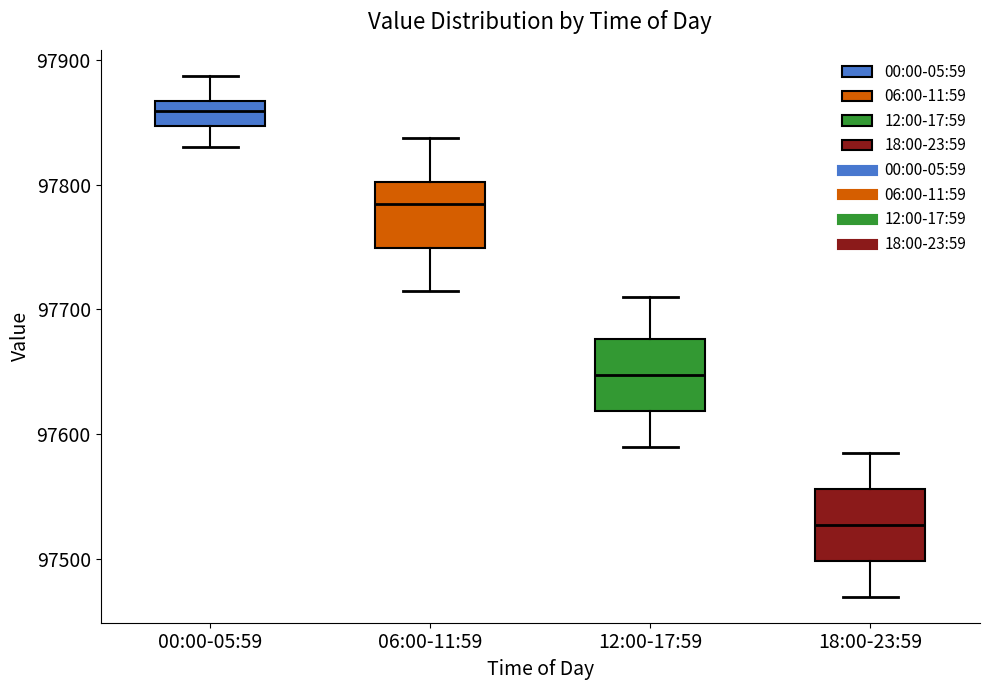

Reading left to right, read every box against the y-axis: the position of its median line, the range the box covers, and the ends of its whiskers. The values are not printed on the chart, so give them approximately, as read against the axis.

00:00-05:59: median 97860, box 97850 to 97870, whiskers 97830 to 97890
06:00-11:59: median 97780, box 97750 to 97800, whiskers 97720 to 97840
12:00-17:59: median 97650, box 97620 to 97680, whiskers 97590 to 97710
18:00-23:59: median 97530, box 97500 to 97560, whiskers 97470 to 97590